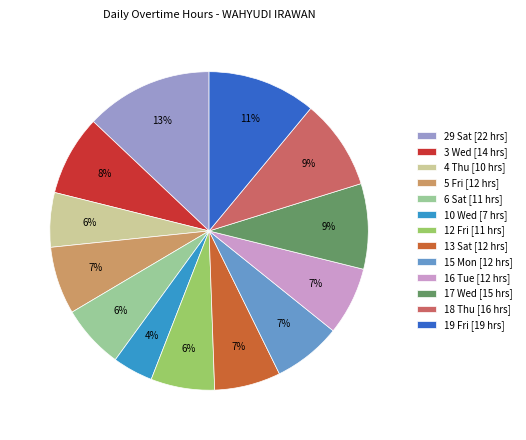

How many segments does this pie chart have?

13